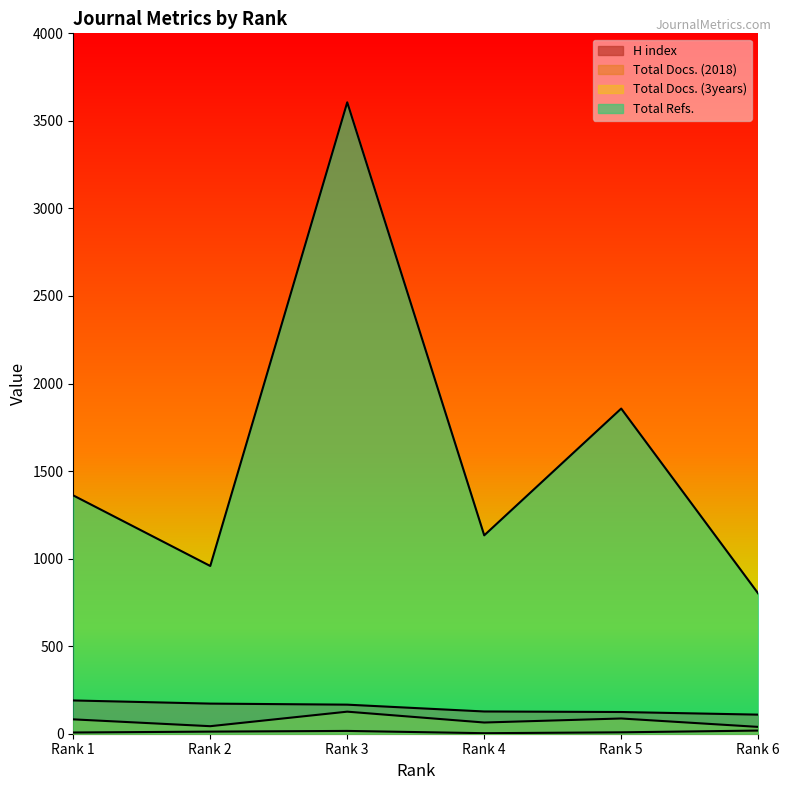

True or false: Total Docs. (2018) and Total Refs. cross at least once.

False